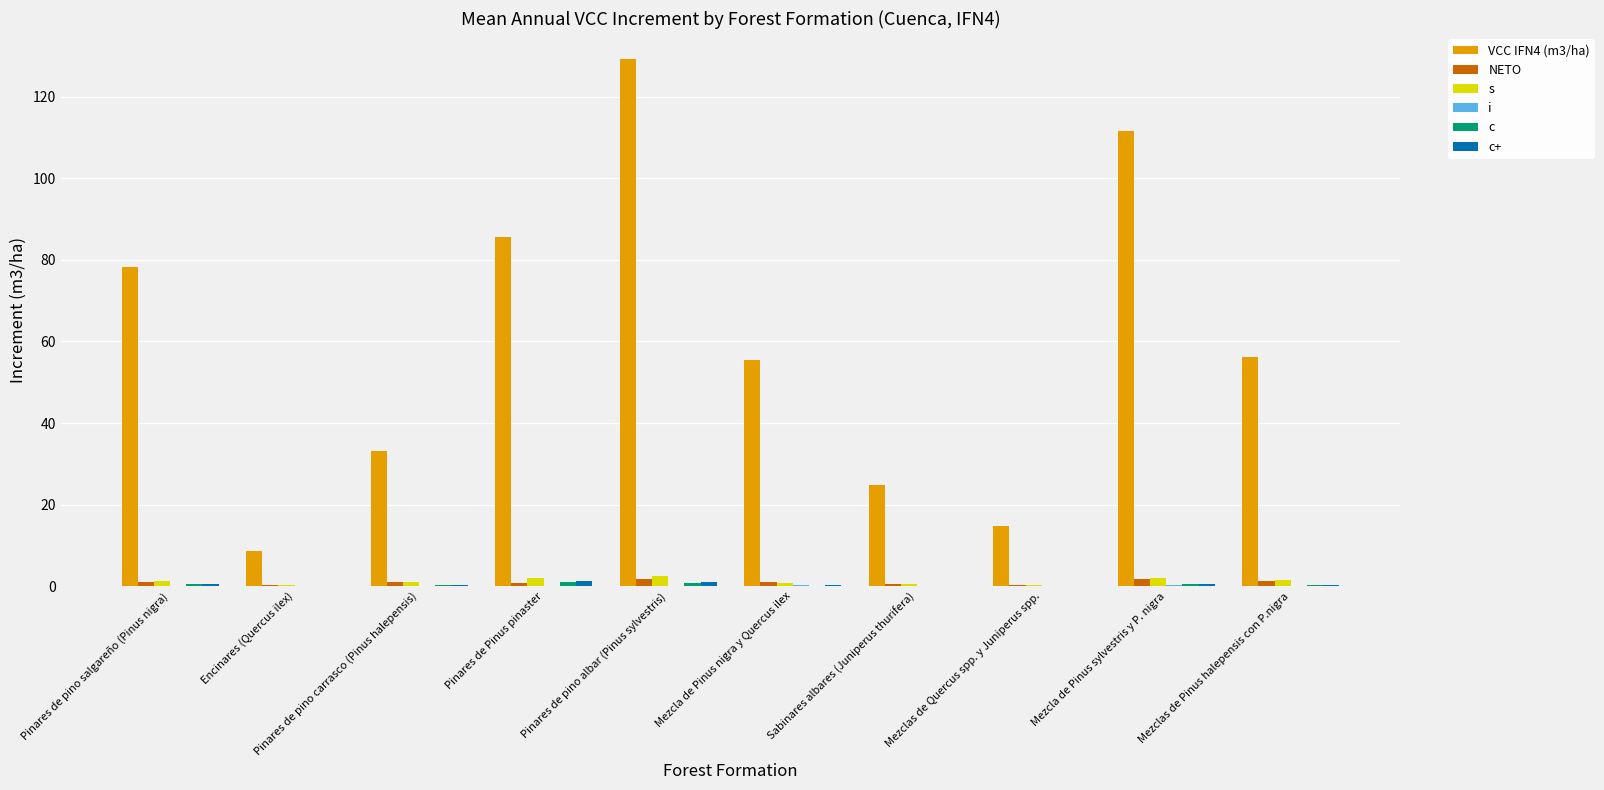

At which category does the chart reach its minimum across all series?

Sabinares albares (Juniperus thurifera)